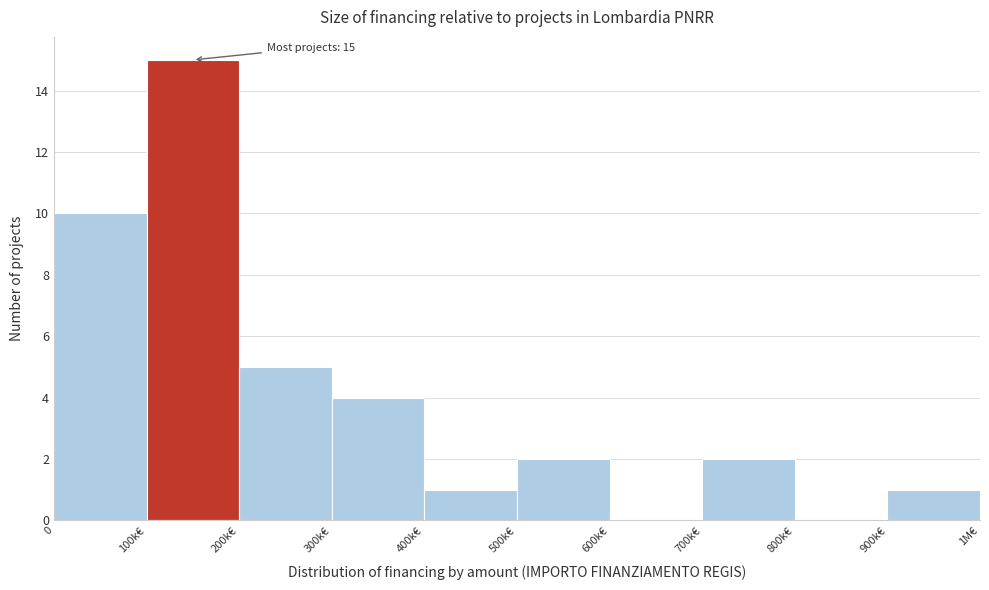

Reading left to right, transcribe all the data shown in this chart.

0=10	100k€=15	200k€=5	300k€=4	400k€=1	500k€=2	600k€=0	700k€=2	800k€=0	900k€=1